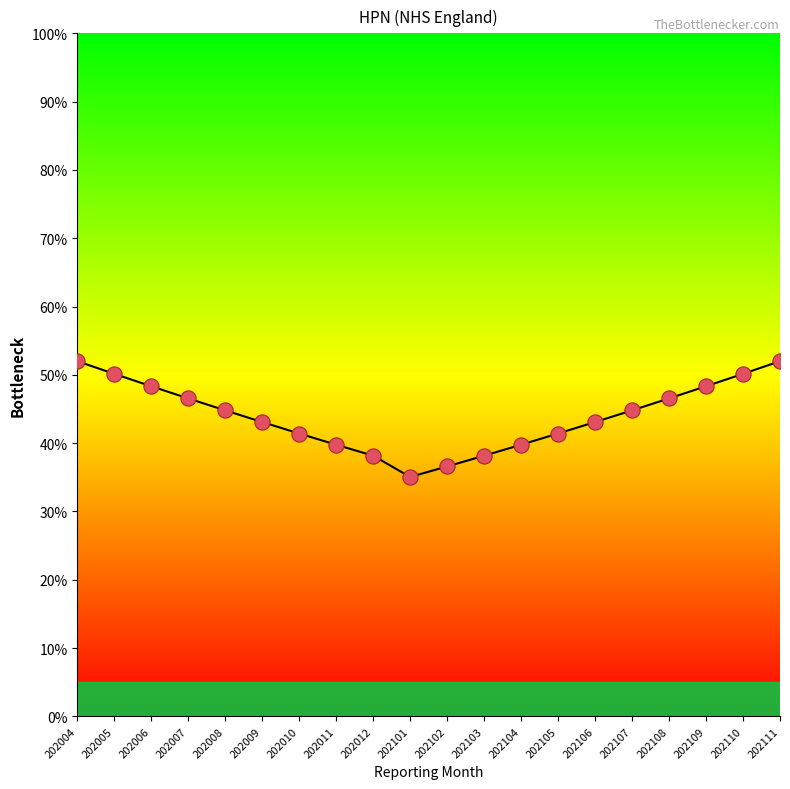

What is the ratio of the value at 202008 to the value at 202009?

1.0